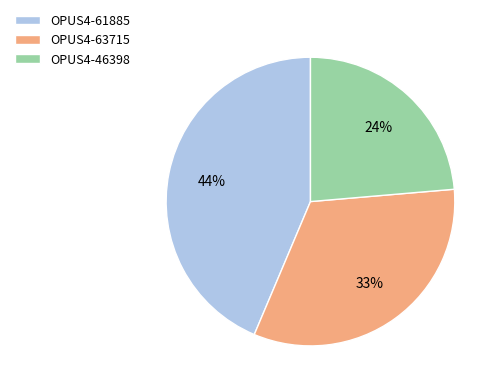

Rank the categories by value from highest to lowest.

OPUS4-61885, OPUS4-63715, OPUS4-46398